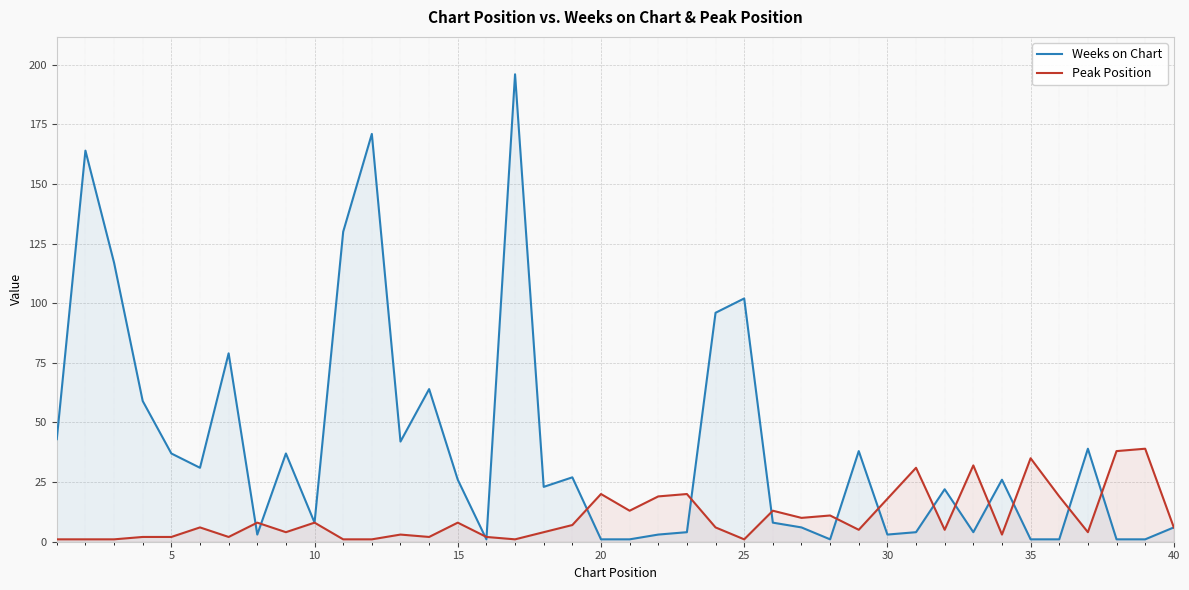

Which series has the largest total across all categories?

Weeks on Chart